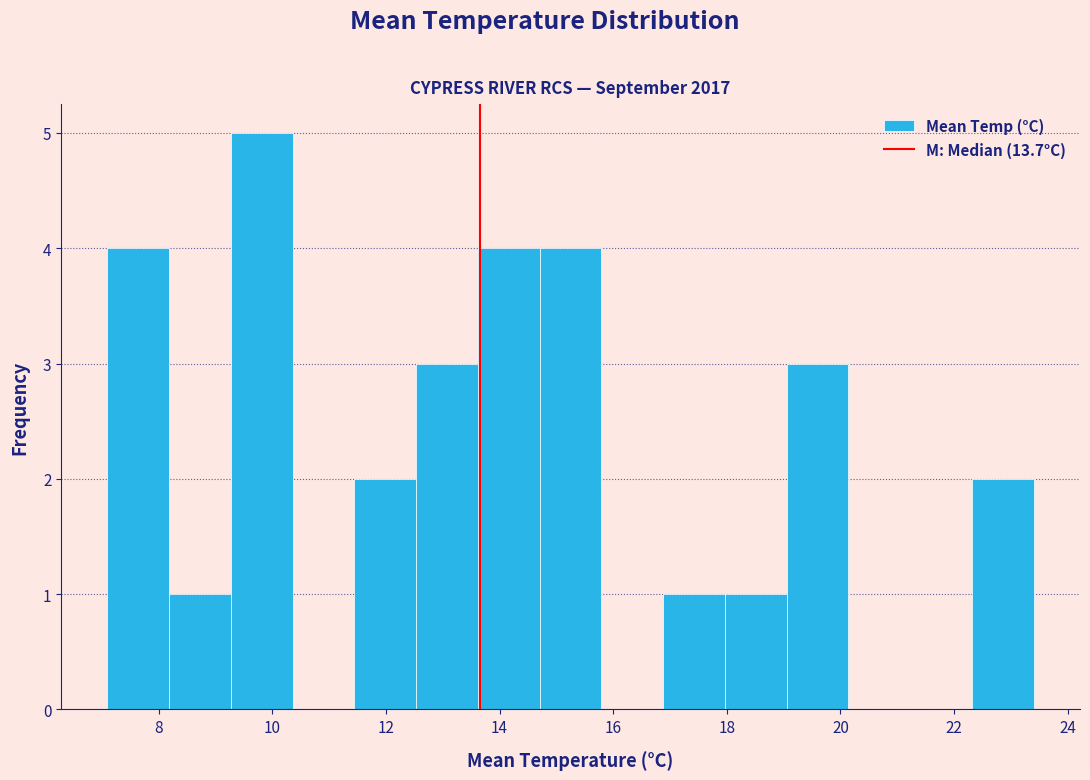

Reading left to right, list every bar in this chart as the range it spans on the x-axis followed by its height. Neither the bar edges nor the heights are printed on the chart, so give them approximately, as read against the axes.

7.2 to 8.2: 4
8.2 to 9.2: 1
9.2 to 10.4: 5
10.4 to 11.4: 0
11.4 to 12.6: 2
12.6 to 13.6: 3
13.6 to 14.8: 4
14.8 to 15.8: 4
15.8 to 16.8: 0
16.8 to 18.0: 1
18.0 to 19.0: 1
19.0 to 20.2: 3
20.2 to 21.2: 0
21.2 to 22.4: 0
22.4 to 23.4: 2